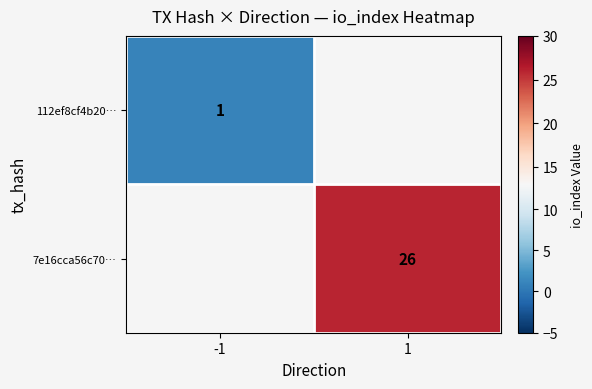

Is it true that 7e16cca56c70… equals 6 at 1?

False